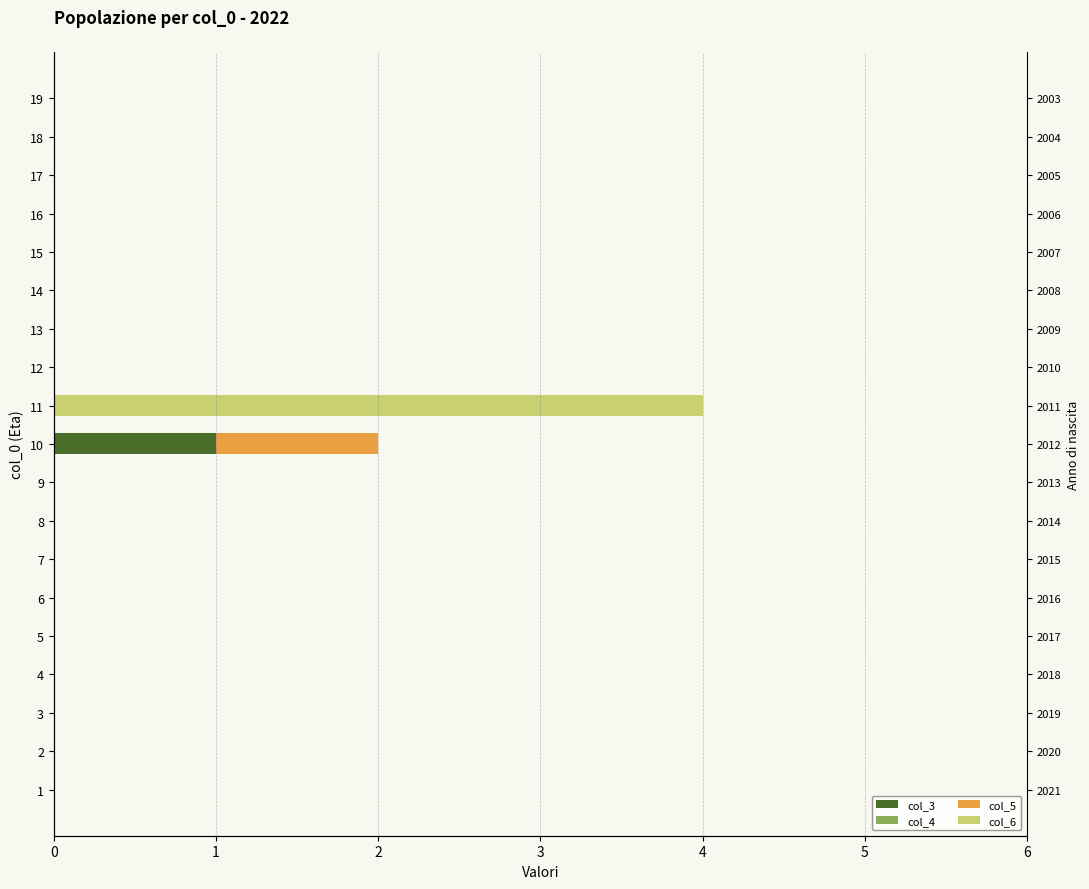

Are the bars horizontal?

Yes